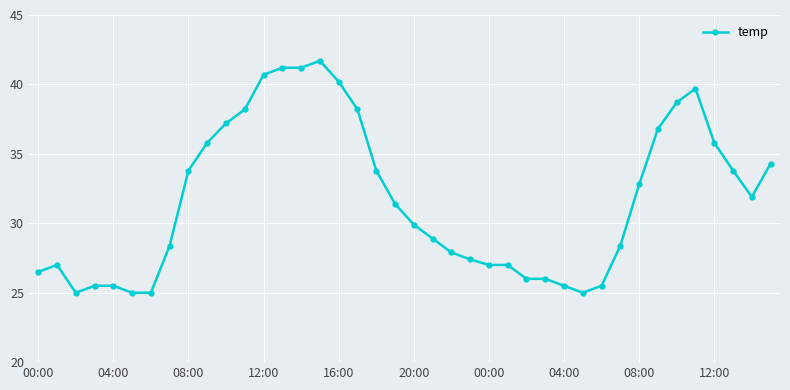

What is the difference between the maximum and minimum values?

16.7